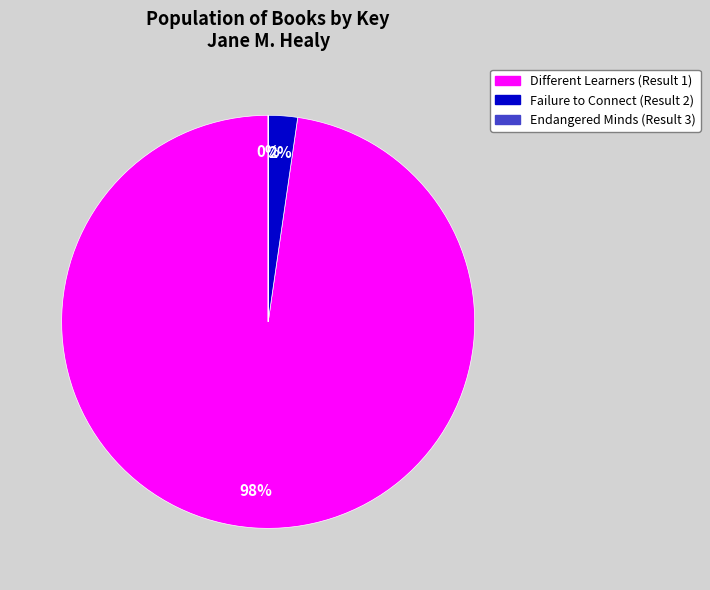

What is the largest slice in the pie chart?

Different Learners (Result 1)